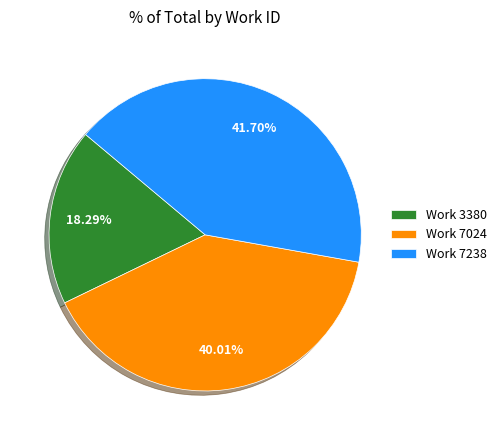

Rank the categories by value from lowest to highest.

Work 3380, Work 7024, Work 7238